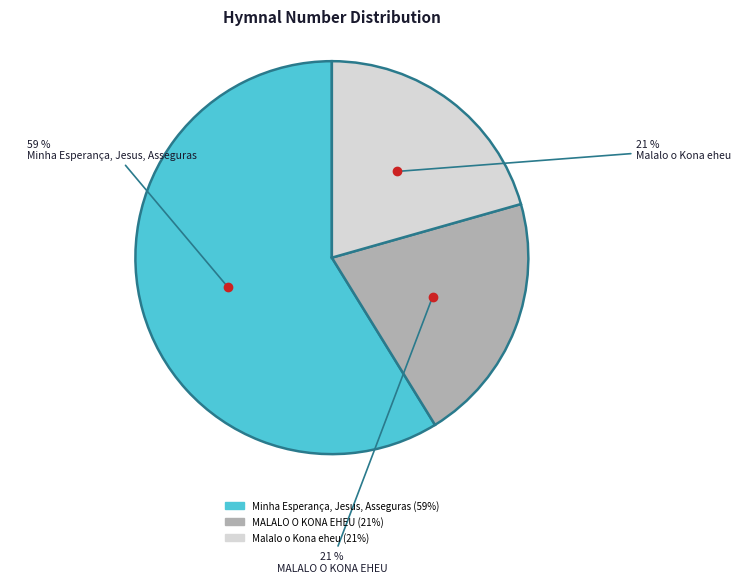

The Minha Esperança, Jesus, Asseguras slice represents 73% of the pie. True or false?

False